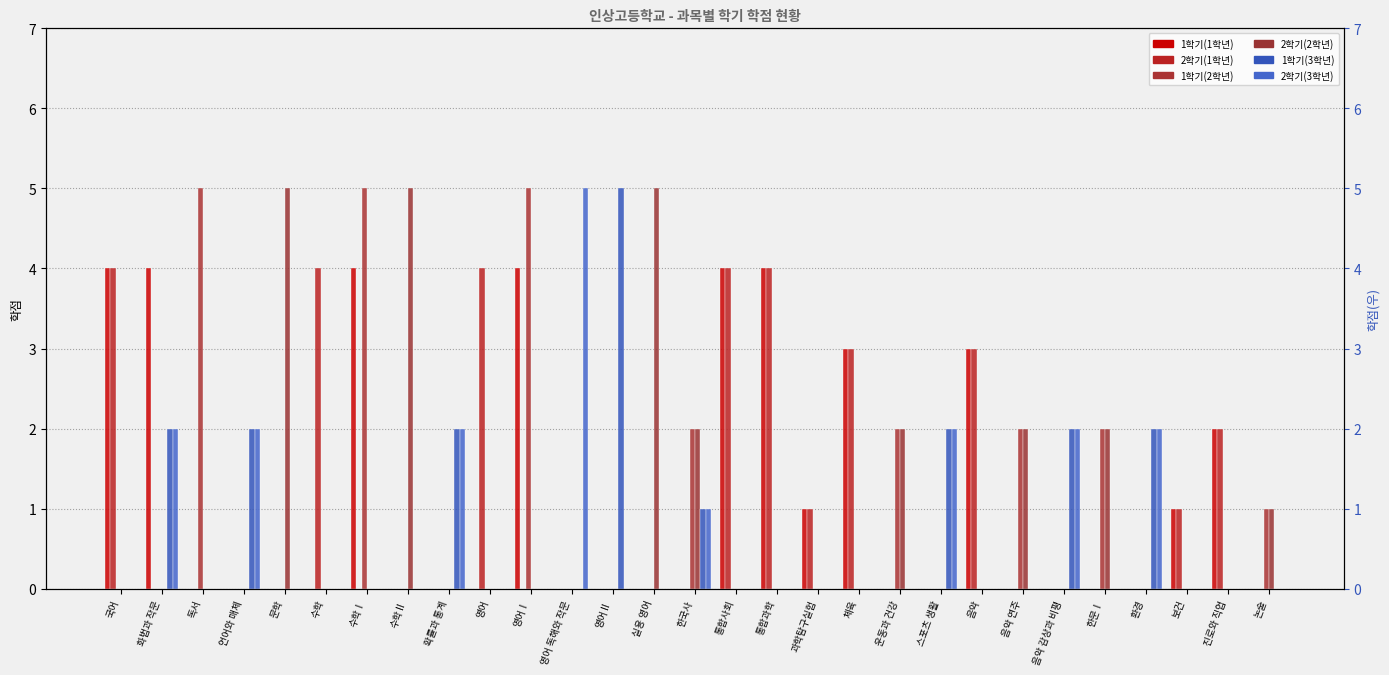

How many 1학기(3학년) values are between 0 and 1?

22